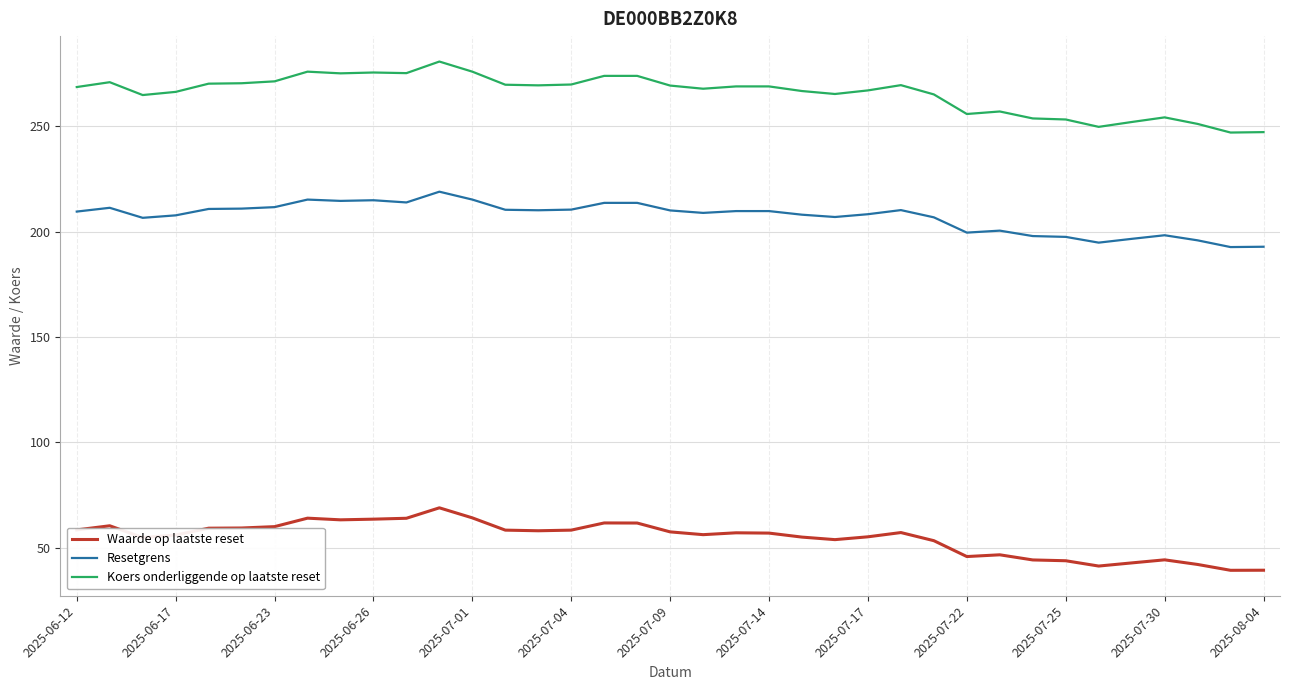

Which series has the largest range (max minus min)?

Koers onderliggende op laatste reset